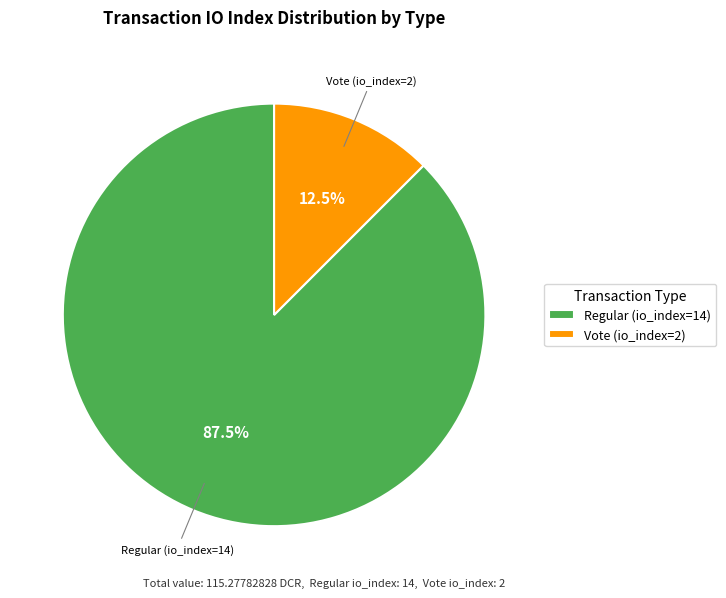

Combined, do Vote (io_index=2) and Regular (io_index=14) account for over 50%?

Yes